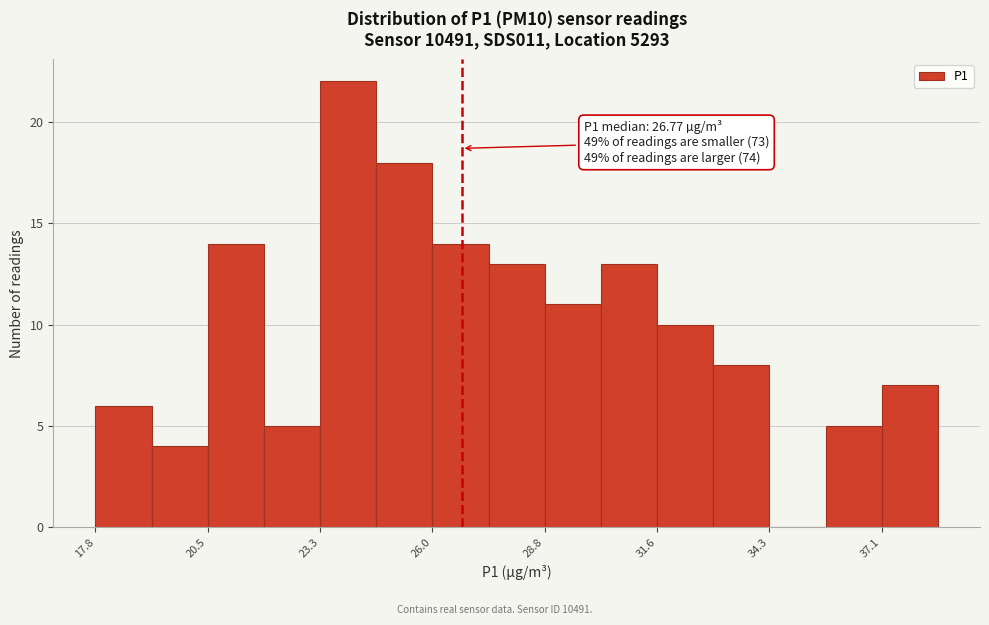

Around what value on the x-axis is the tallest bar? Give the approximate position of its centre, as read against the axis.

24.0